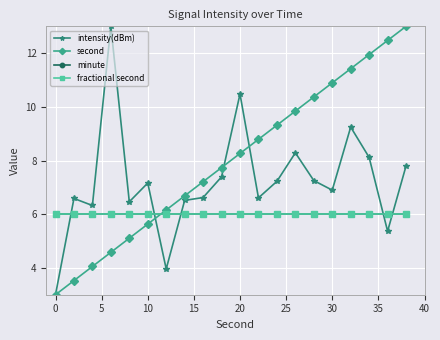

Which series has the widest spread of values?

intensity(dBm)